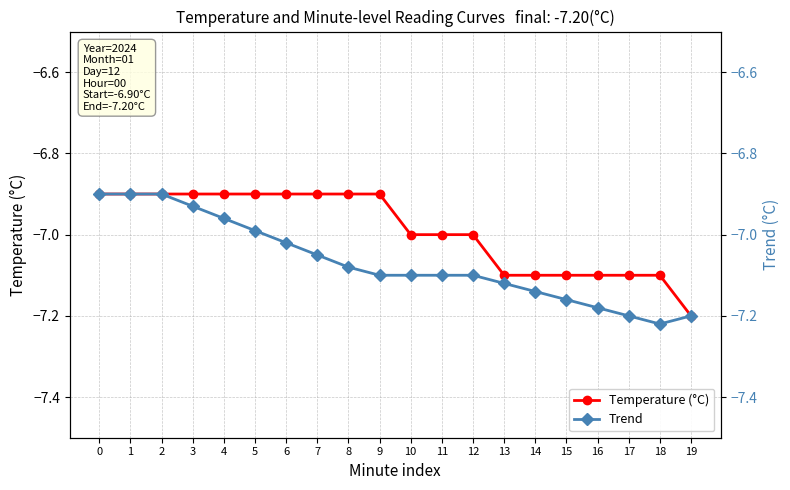

Is the value of Temperature (°C) at 2 greater than the value of Trend at 17?

Yes